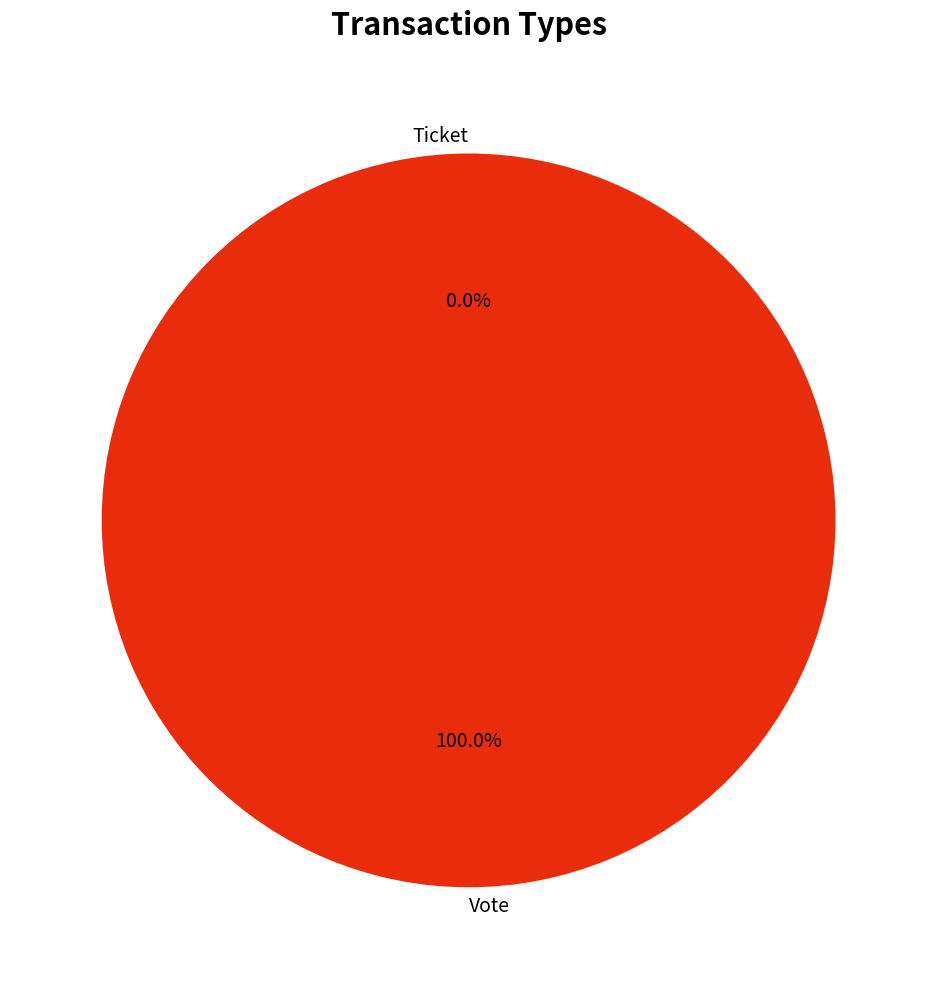

To the nearest percent, what is the combined percentage of Vote and Ticket?

100%